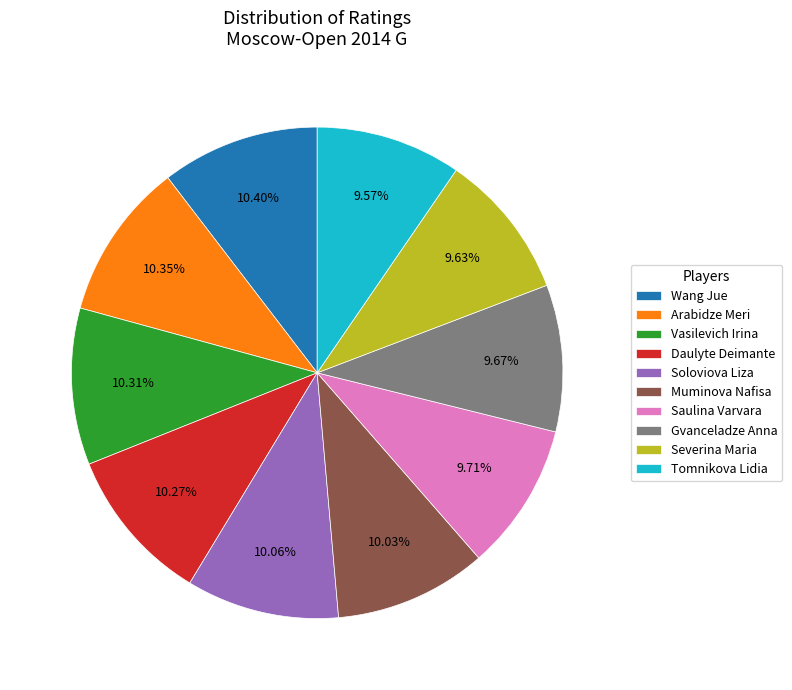

Is Saulina Varvara the majority of the pie?

No